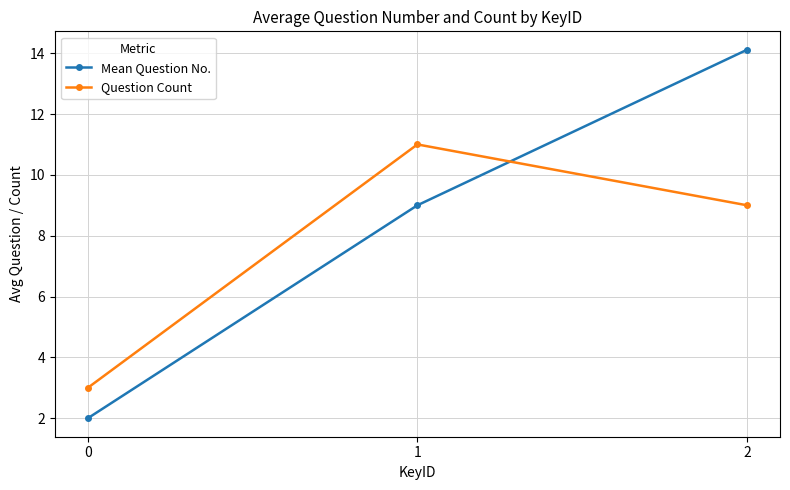

What is the total value across all series at 2?

23.1